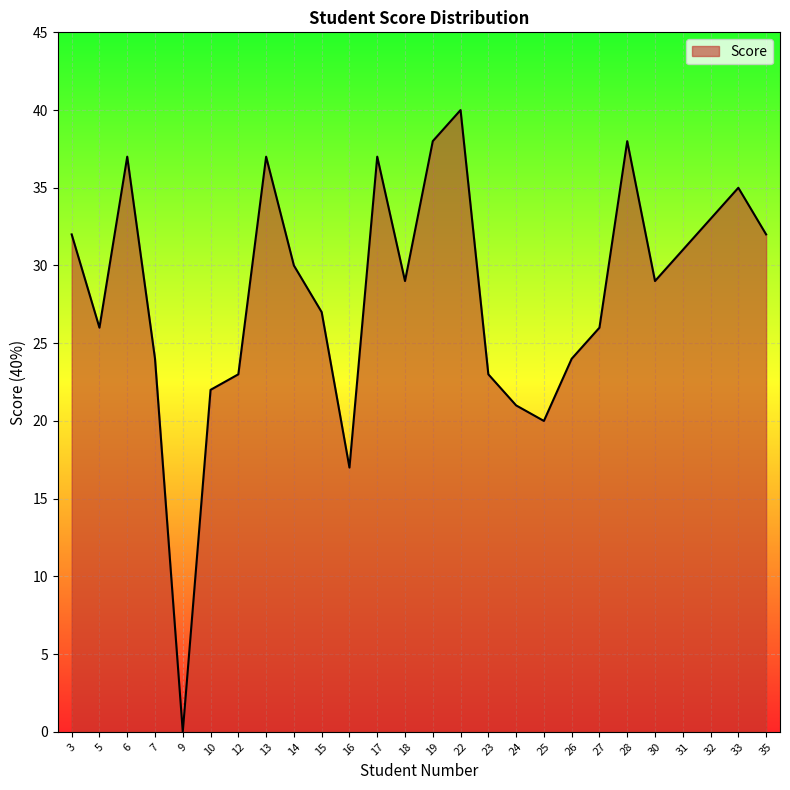

The chart shows a value of 32 at 3. True or false?

True